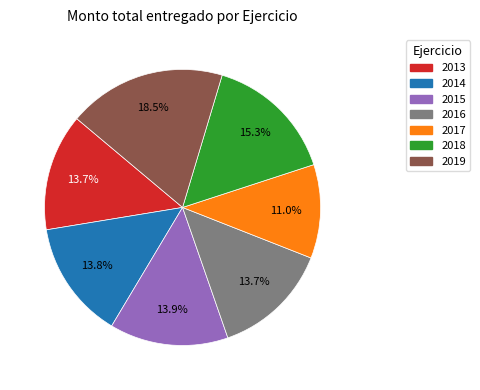

Is 2014 the majority of the pie?

No